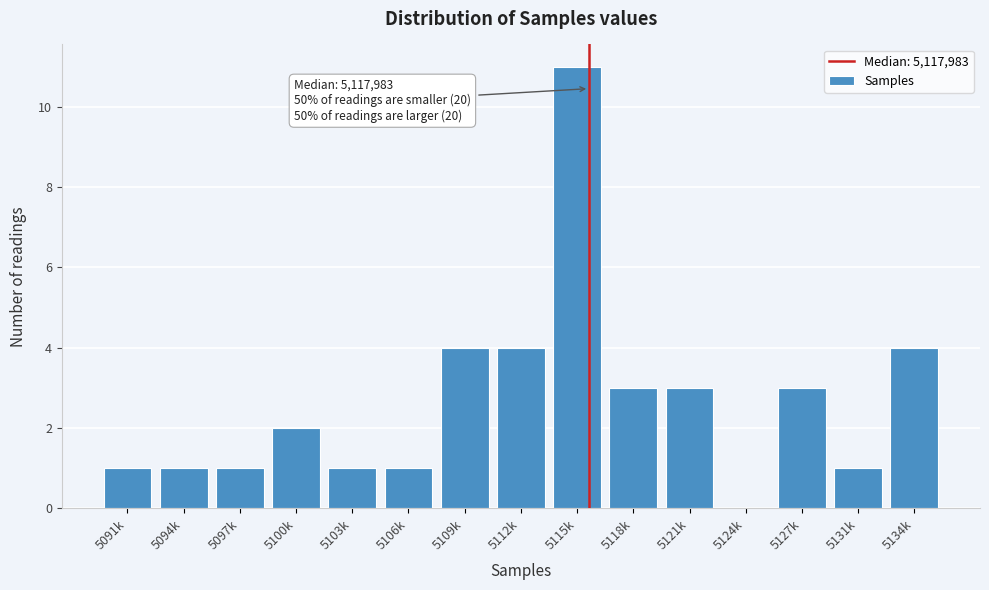

Reading left to right, transcribe all the data shown in this chart.

5091k=1	5094k=1	5097k=1	5100k=2	5103k=1	5106k=1	5109k=4	5112k=4	5115k=11	5118k=3	5121k=3	5124k=0	5127k=3	5131k=1	5134k=4